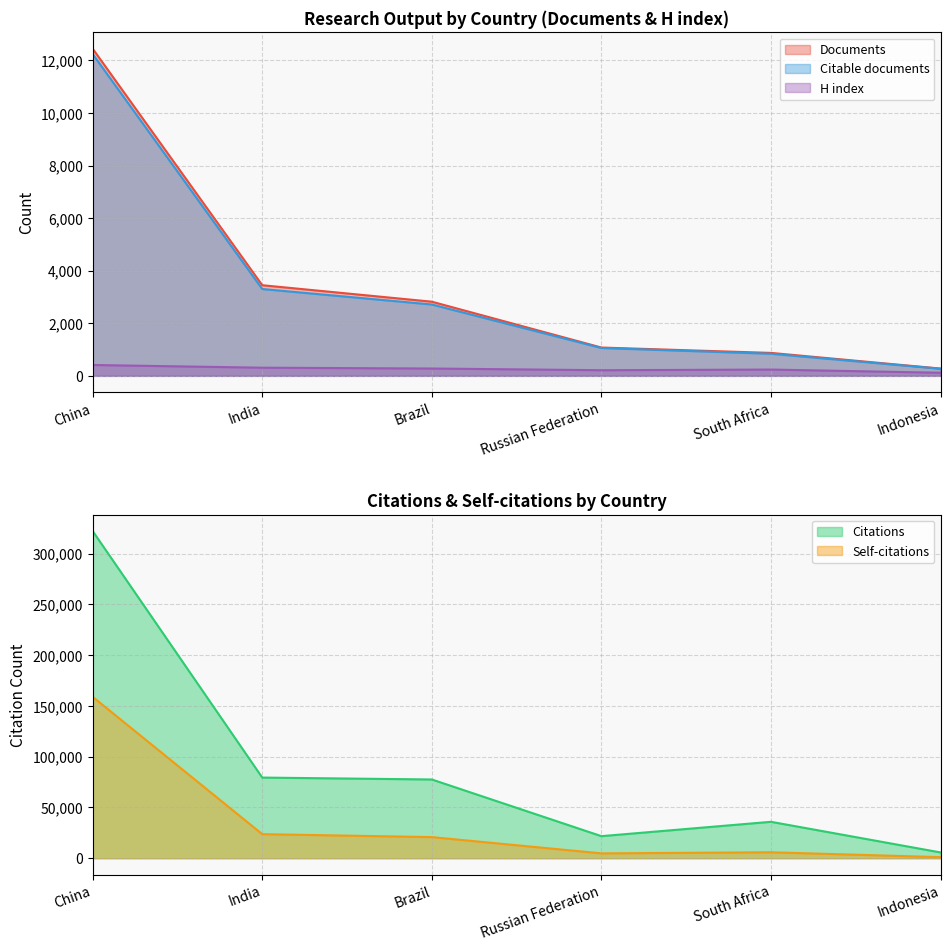

What is the difference between the highest and lowest values at India?

79150